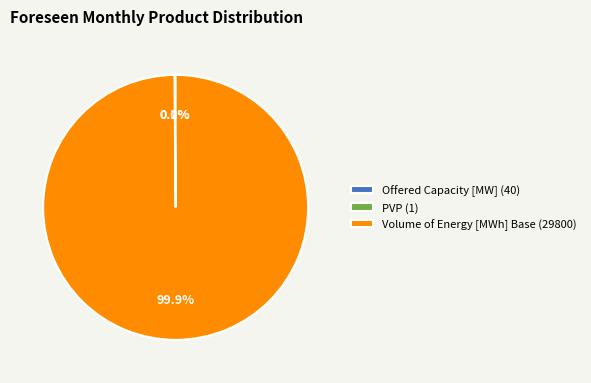

Which slice represents more than half of the pie?

Volume of Energy [MWh] Base (29800)